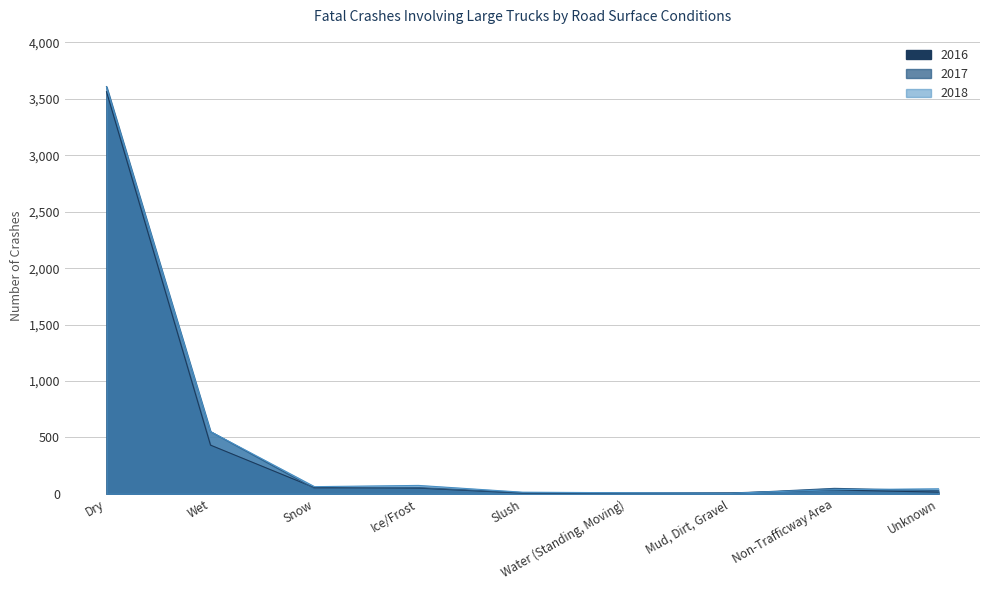

At which category is the sum across all series the highest?

Dry